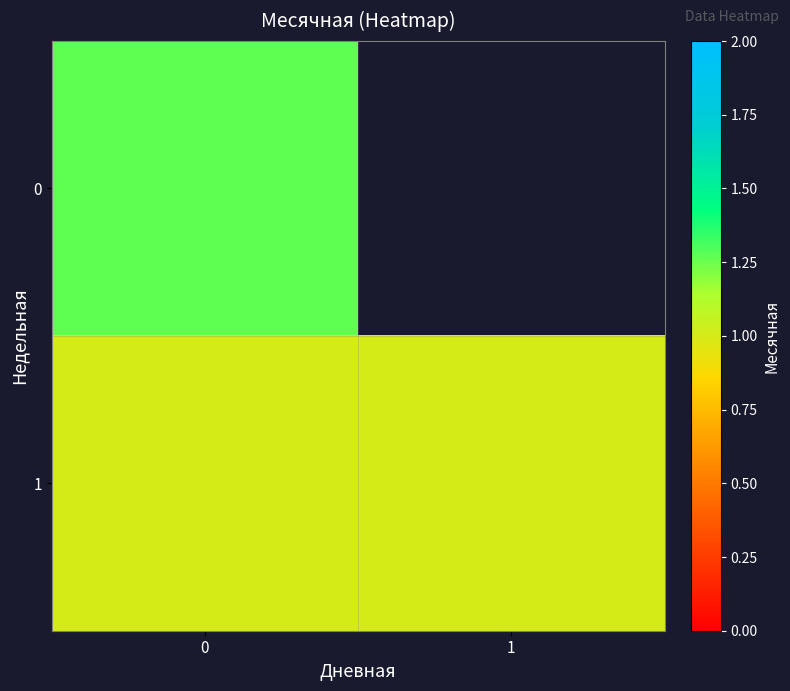

Is the value of 1 at 1 greater than the value of 0 at 0?

No